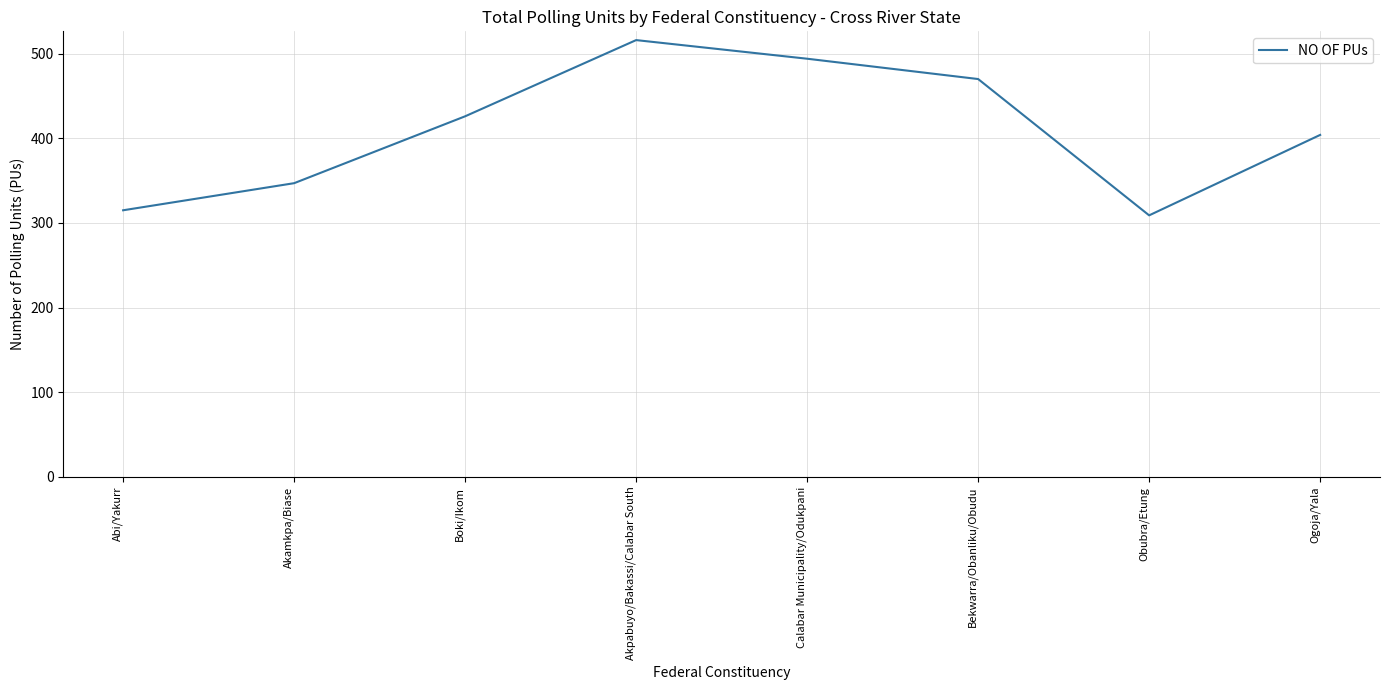

Rank the categories by value from lowest to highest.

Obubra/Etung, Abi/Yakurr, Akamkpa/Biase, Ogoja/Yala, Boki/Ikom, Bekwarra/Obanliku/Obudu, Calabar Municipality/Odukpani, Akpabuyo/Bakassi/Calabar South